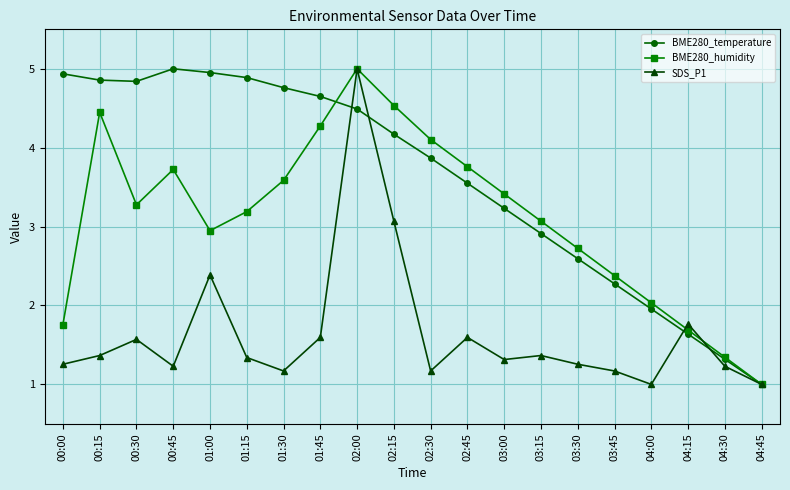

What is the value of the BME280_temperature point at the 4th from the left?

5.0